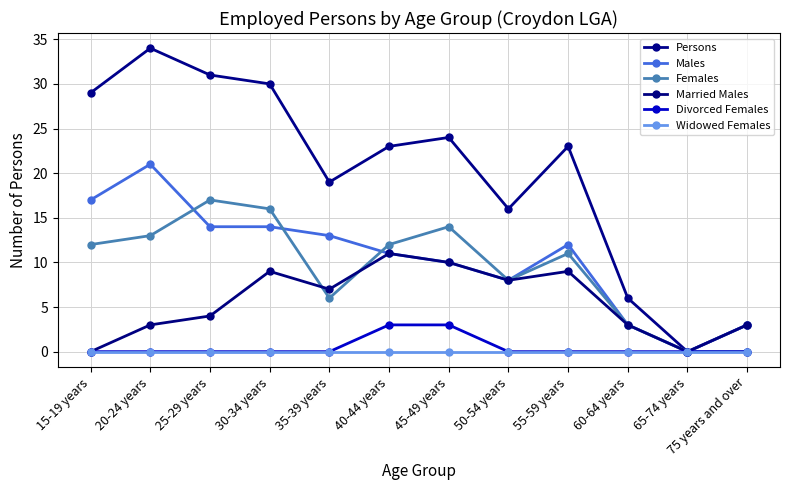

True or false: Males and Divorced Females cross at least once.

False